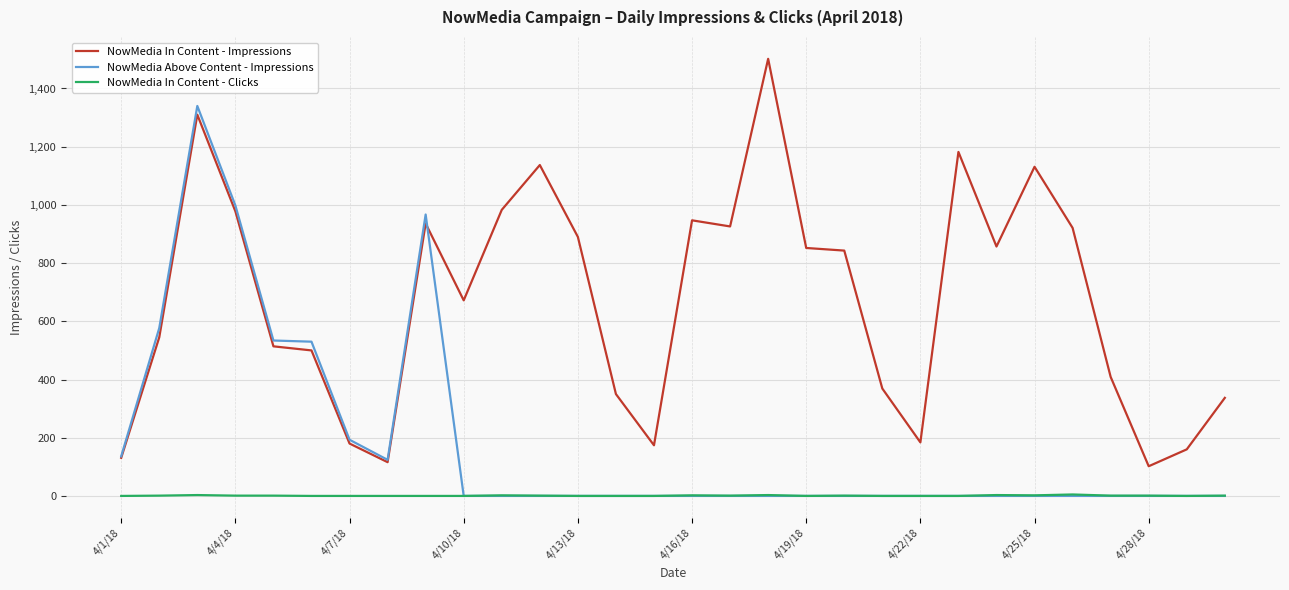

What is the maximum value shown in the chart?

1502